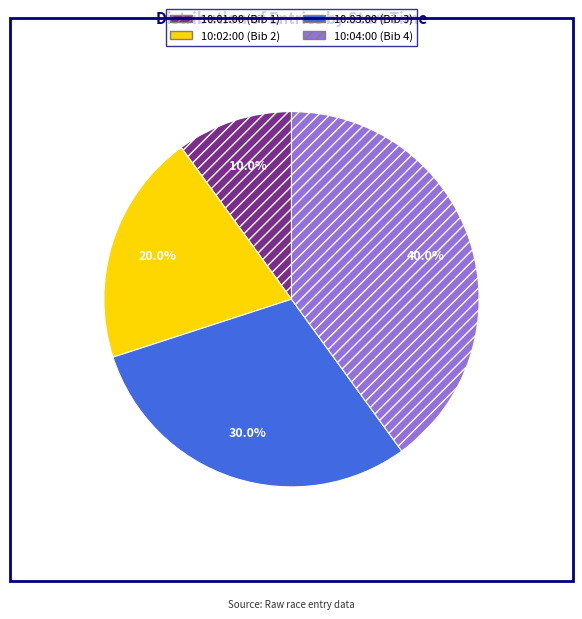

To the nearest percent, what is the difference between the 10:04:00 and 10:03:00 slice percentages?

10%